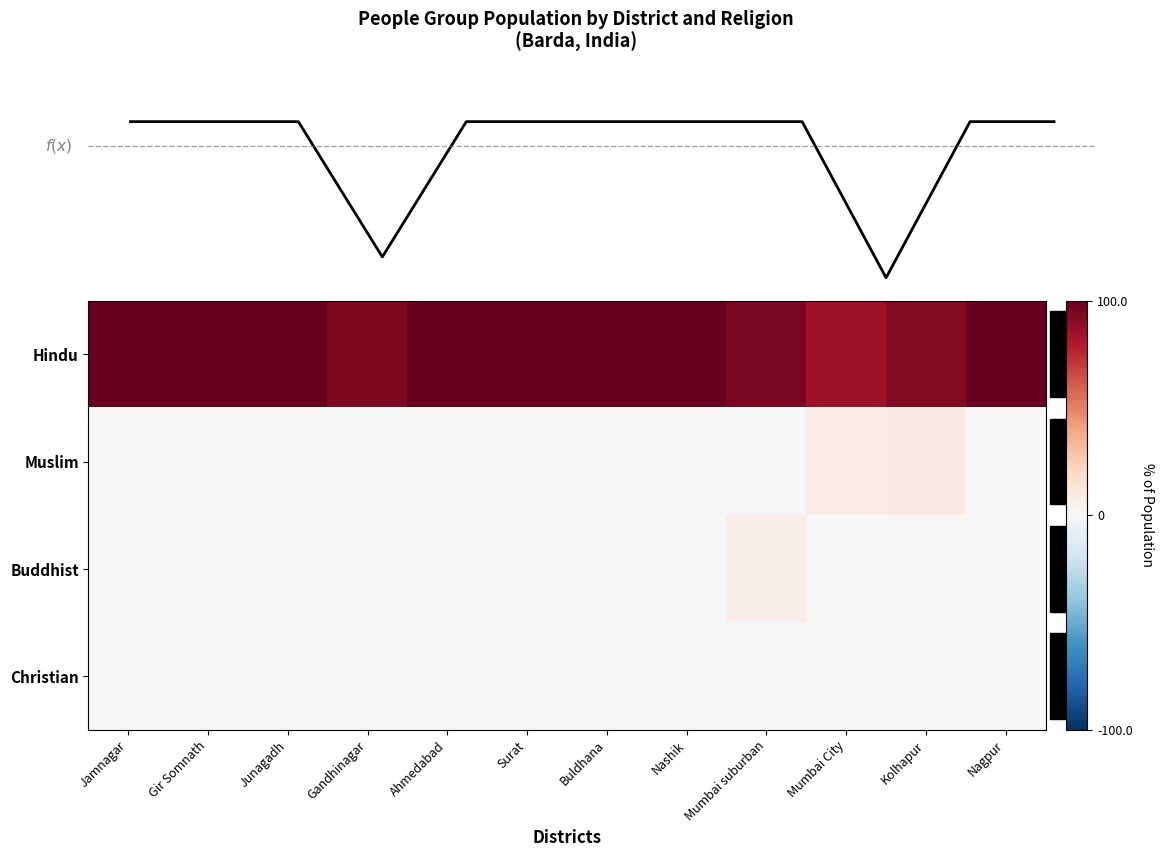

Is it true that Buddhist equals 0.0 at Mumbai City?

True